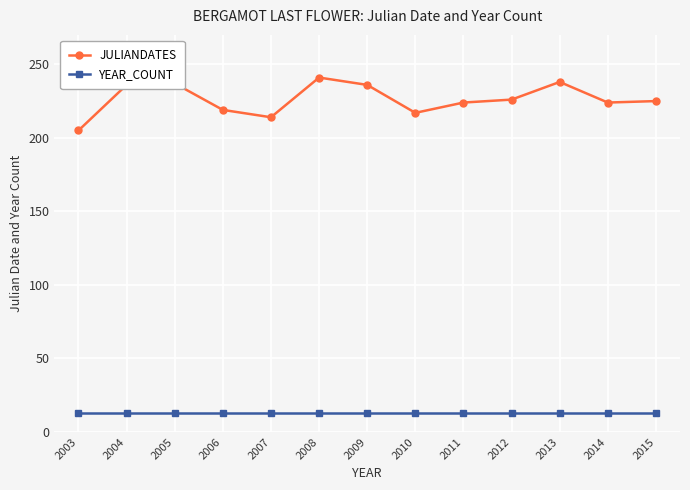

Which label corresponds to the largest value in the chart?

2008